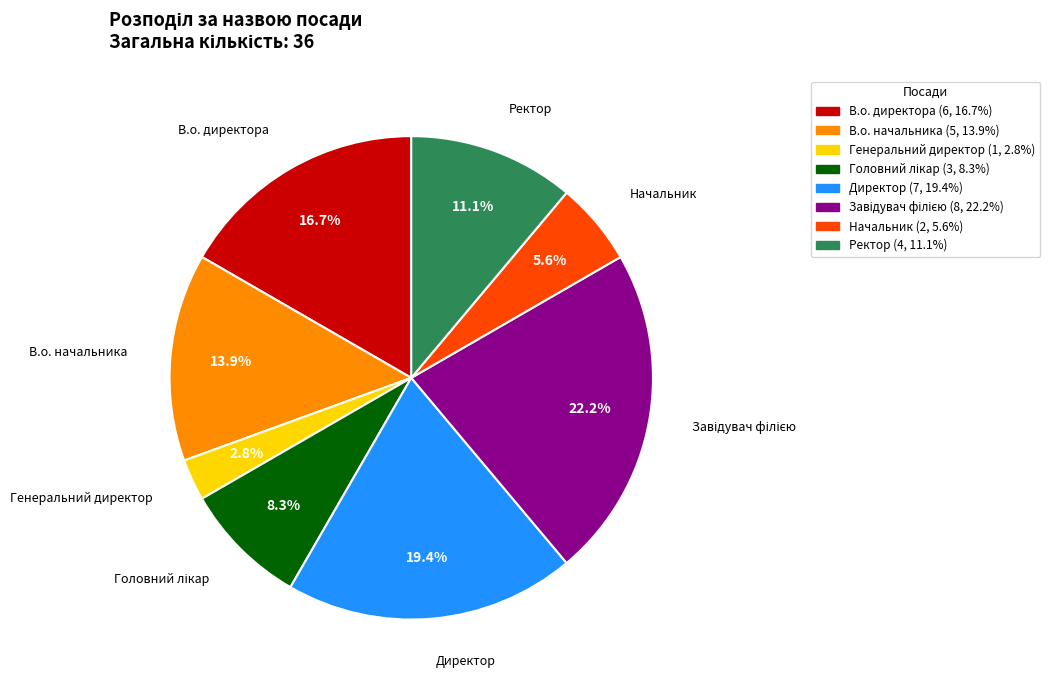

How many segments does this pie chart have?

8